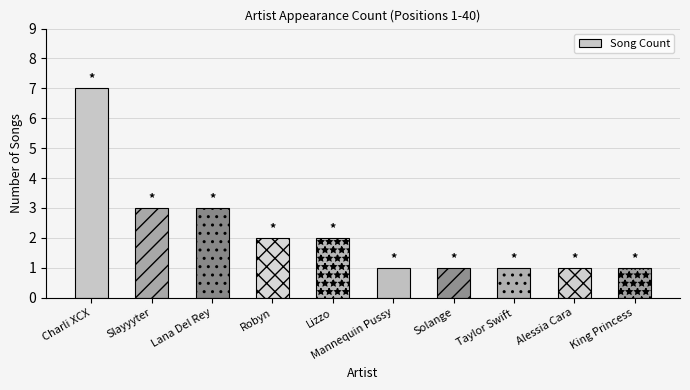

At which label does the data first exceed 2?

Charli XCX